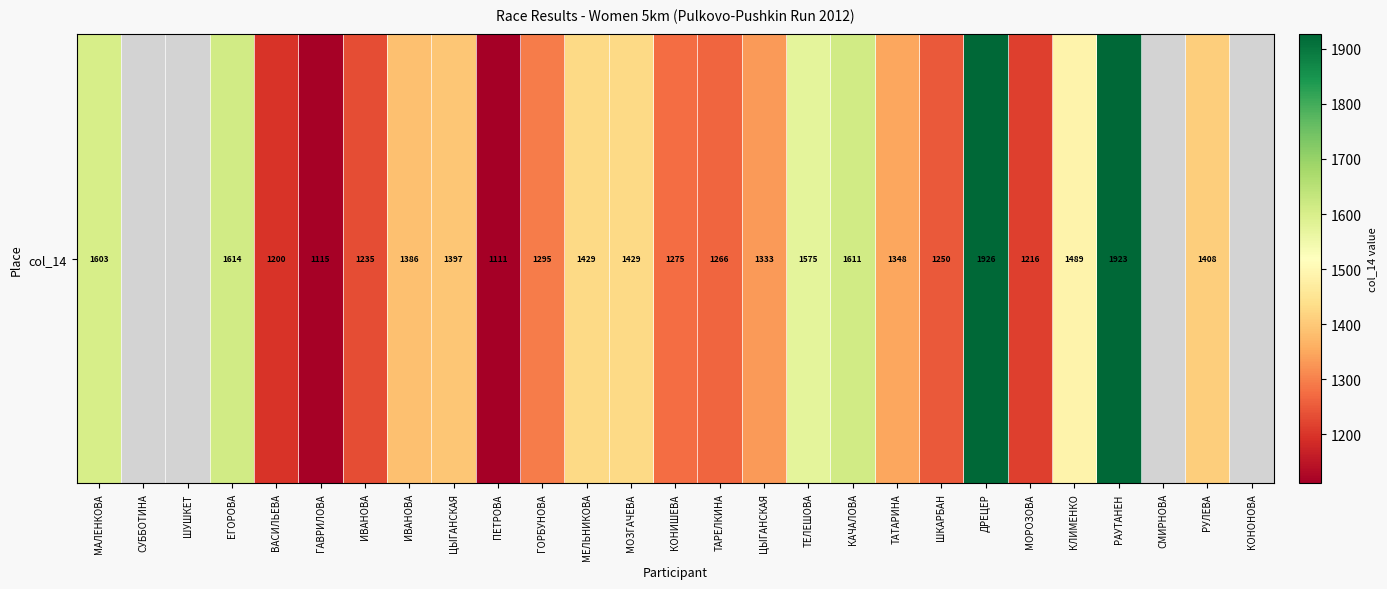

How many distinct data groups are displayed?

1